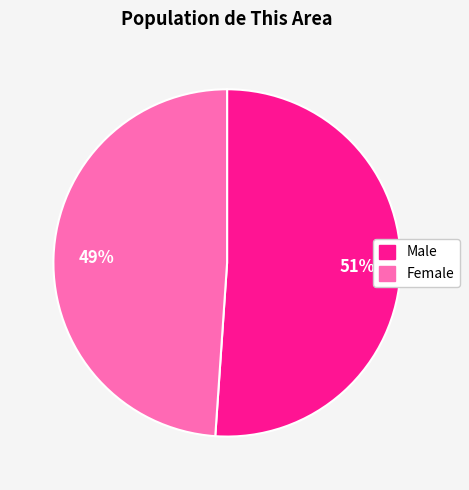

Which slice represents more than half of the pie?

Male